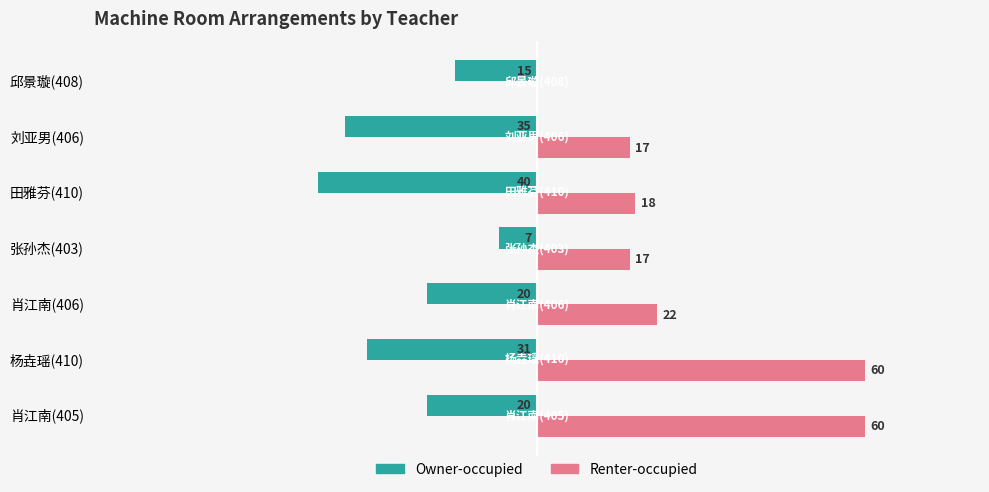

Reading left to right, list all the values displayed in this chart.

Owner-occupied: -20	-31	-20	-7	-40	-35	-15
Renter-occupied: 60	60	22	17	18	17	0